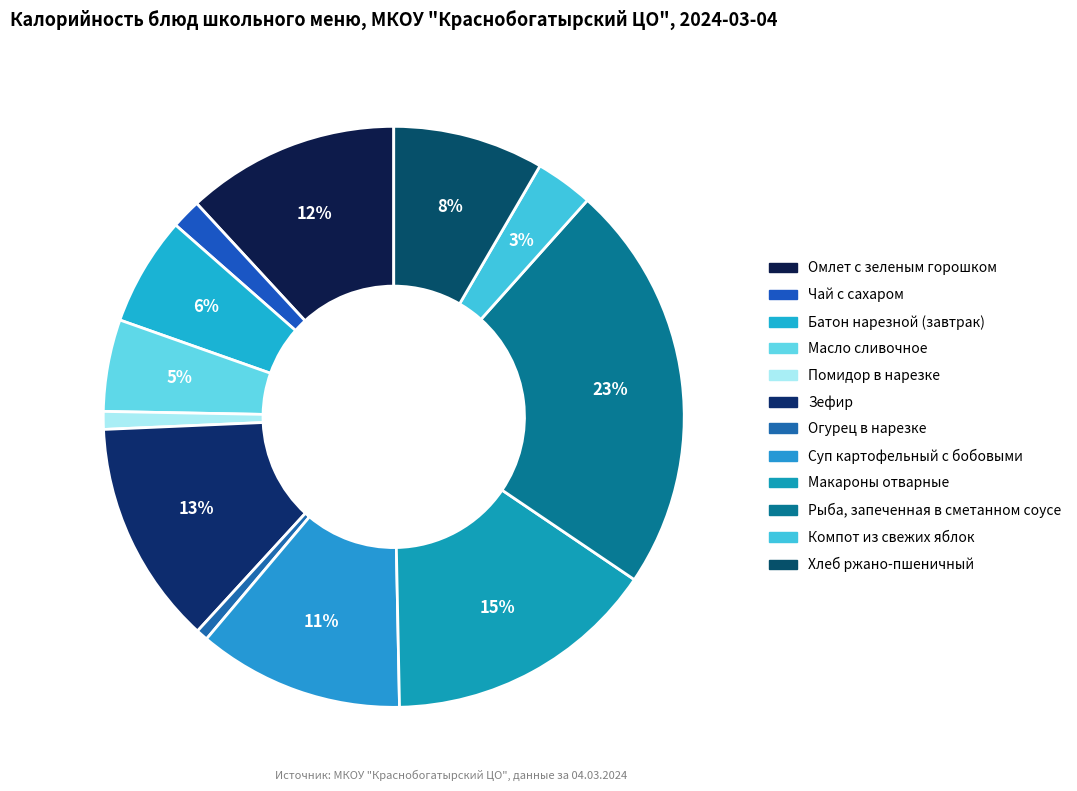

How much of the chart is everything except Огурец в нарезке?

99.3%